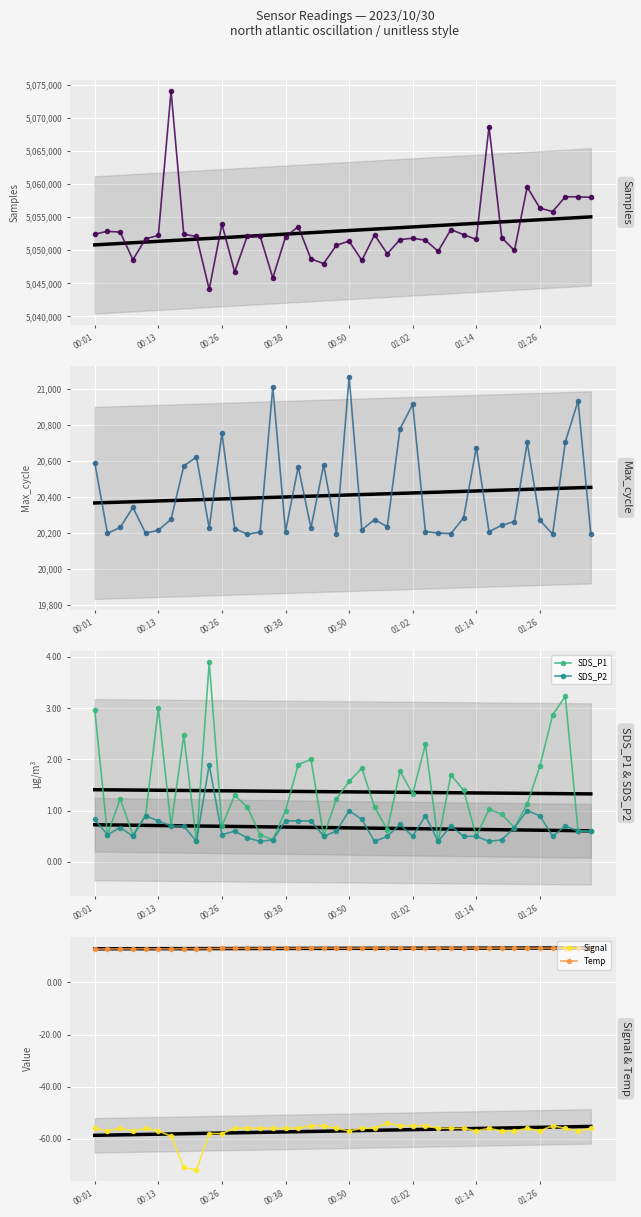

The value of SDS_P2 at 00:38 is 0.2. True or false?

False